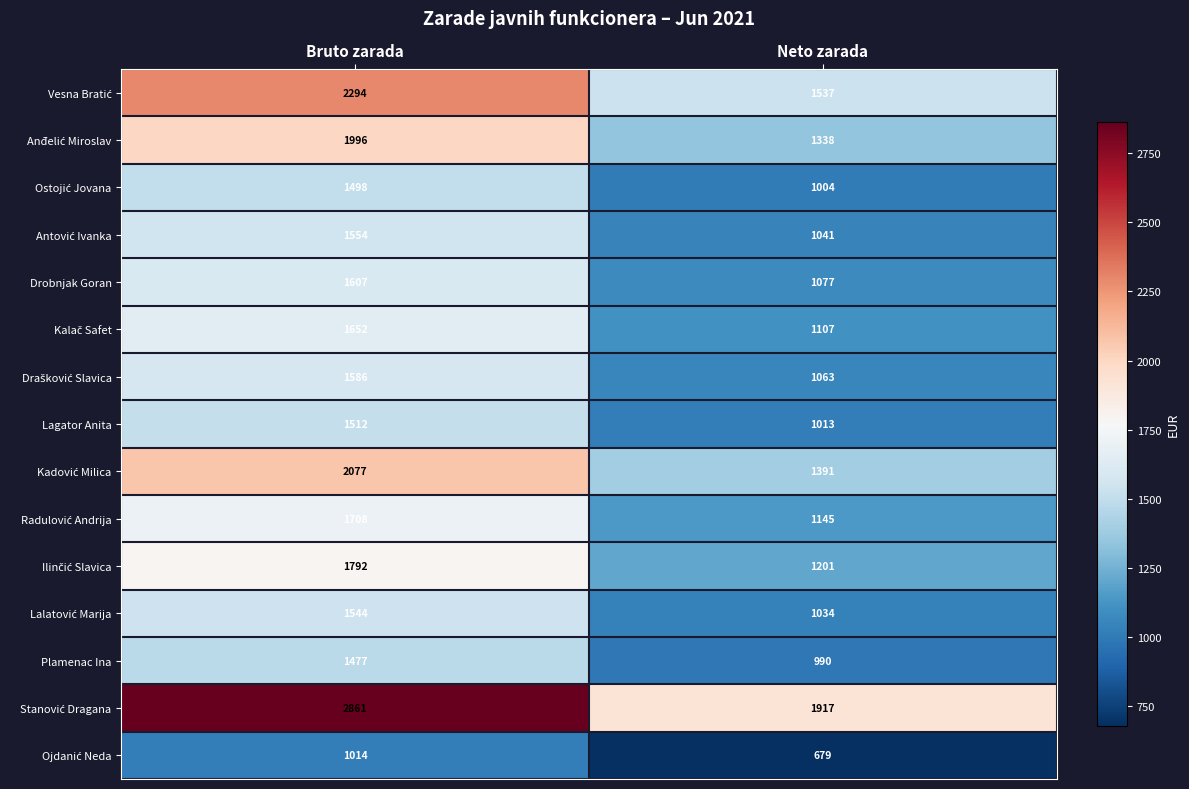

Where is Lagator Anita nearest to the value 1262?

Neto zarada